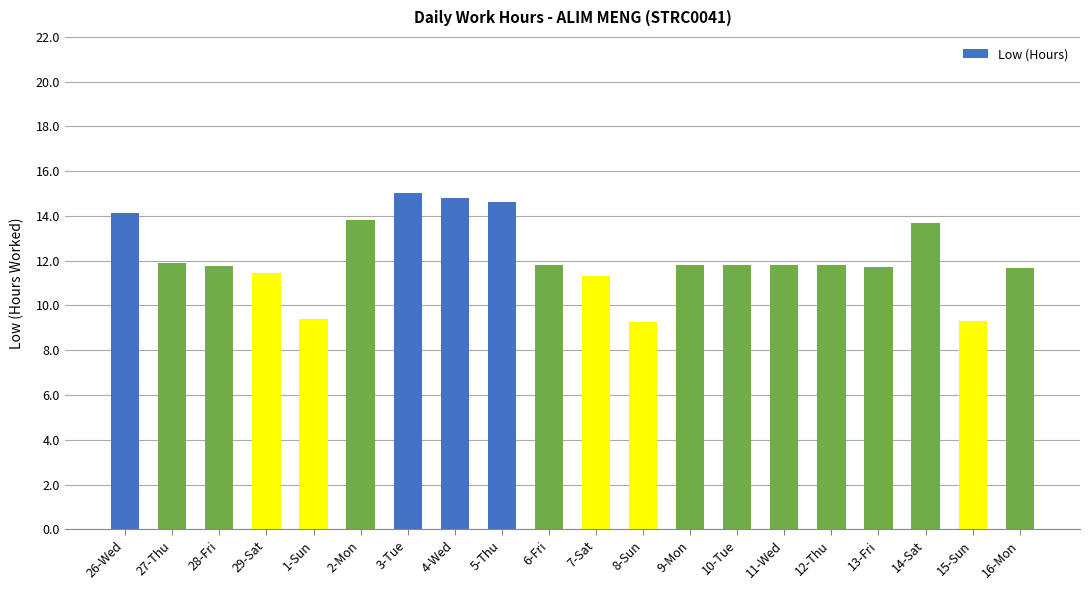

How many data points are above 11?

17